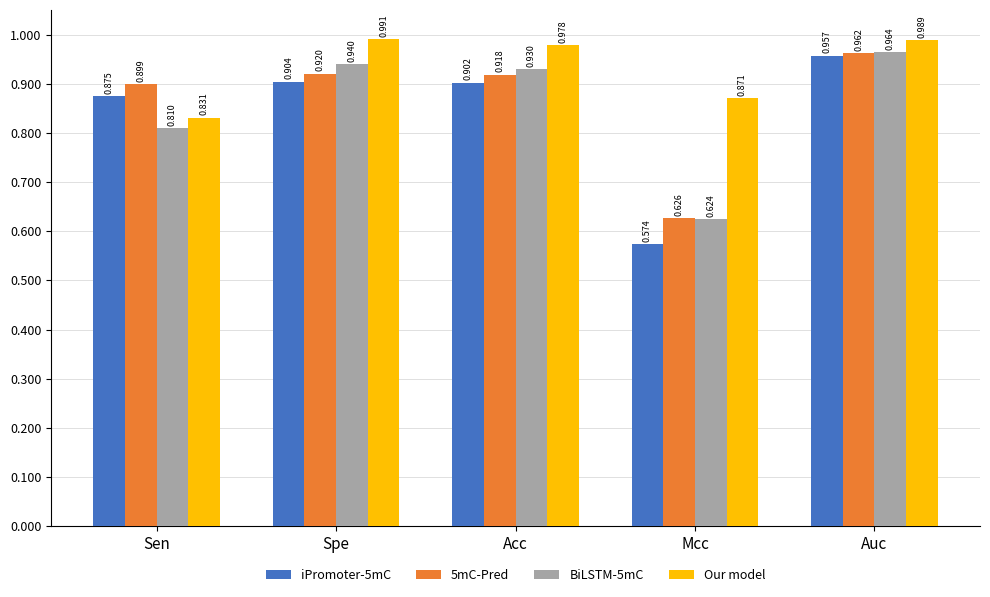

Where is BiLSTM-5mC nearest to the value 0?

Mcc